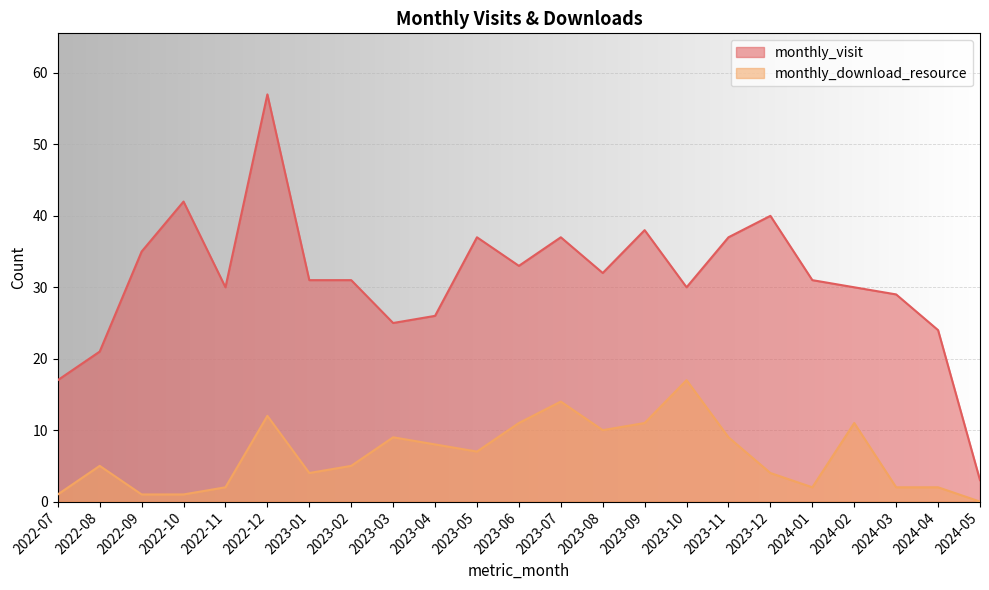

Reading left to right, what are all the values shown in this chart?

monthly_visit: 2022-07=17	2022-08=21	2022-09=35	2022-10=42	2022-11=30	2022-12=57	2023-01=31	2023-02=31	2023-03=25	2023-04=26	2023-05=37	2023-06=33	2023-07=37	2023-08=32	2023-09=38	2023-10=30	2023-11=37	2023-12=40	2024-01=31	2024-02=30	2024-03=29	2024-04=24	2024-05=3
monthly_download_resource: 2022-07=1	2022-08=5	2022-09=1	2022-10=1	2022-11=2	2022-12=12	2023-01=4	2023-02=5	2023-03=9	2023-04=8	2023-05=7	2023-06=11	2023-07=14	2023-08=10	2023-09=11	2023-10=17	2023-11=9	2023-12=4	2024-01=2	2024-02=11	2024-03=2	2024-04=2	2024-05=0